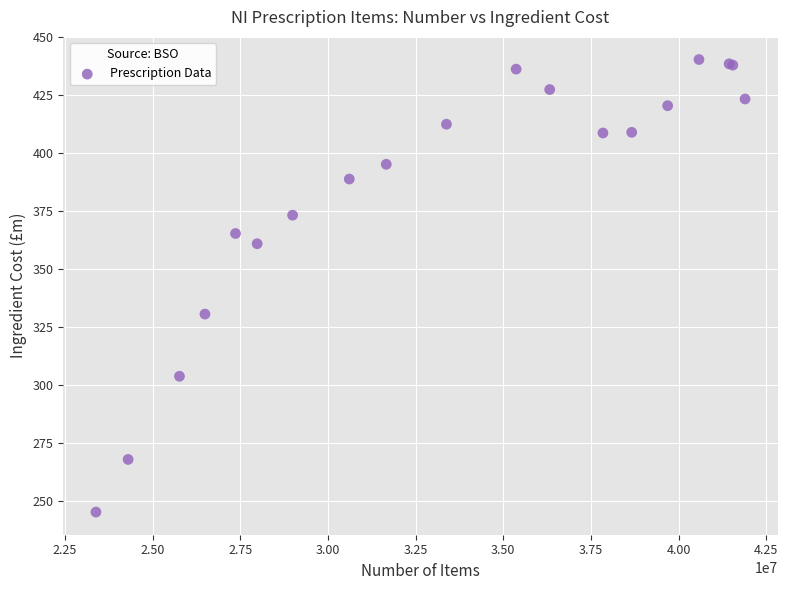

What Y value in the scatter plot is closest to 342?

330.6